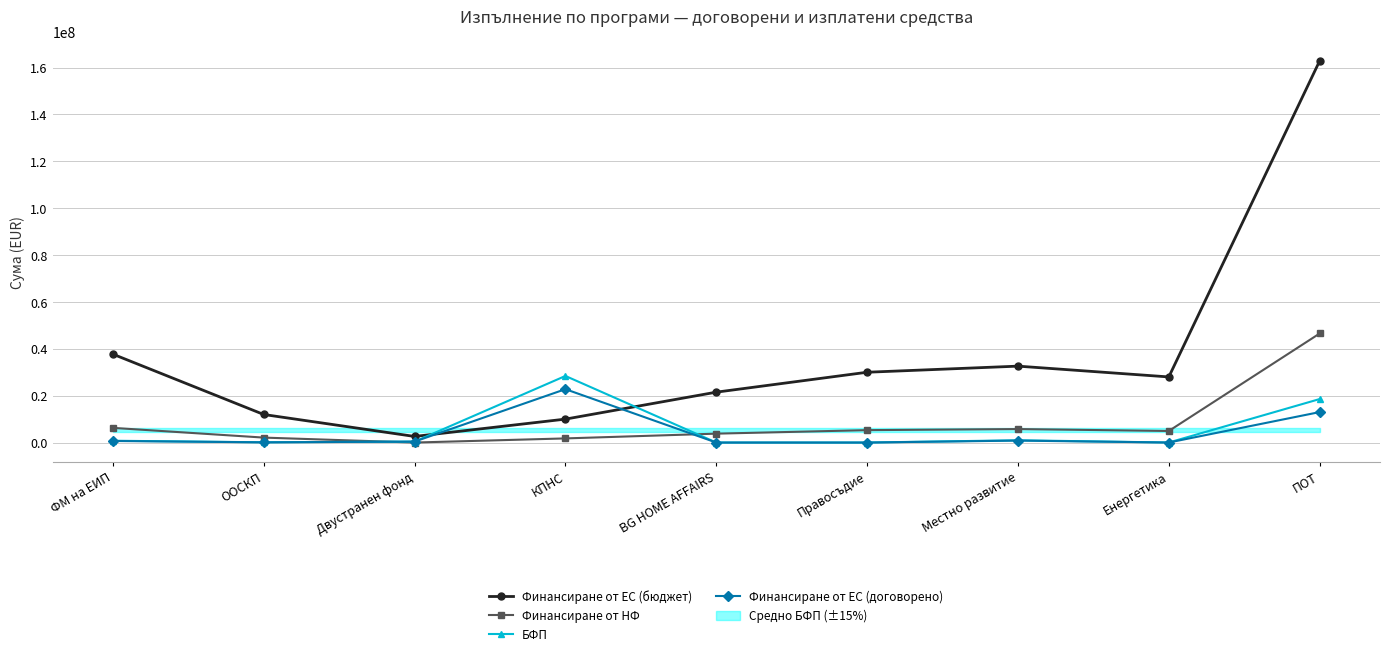

What is the difference between the Финансиране от НФ values at Енергетика and Двустранен фонд?

4941176.0